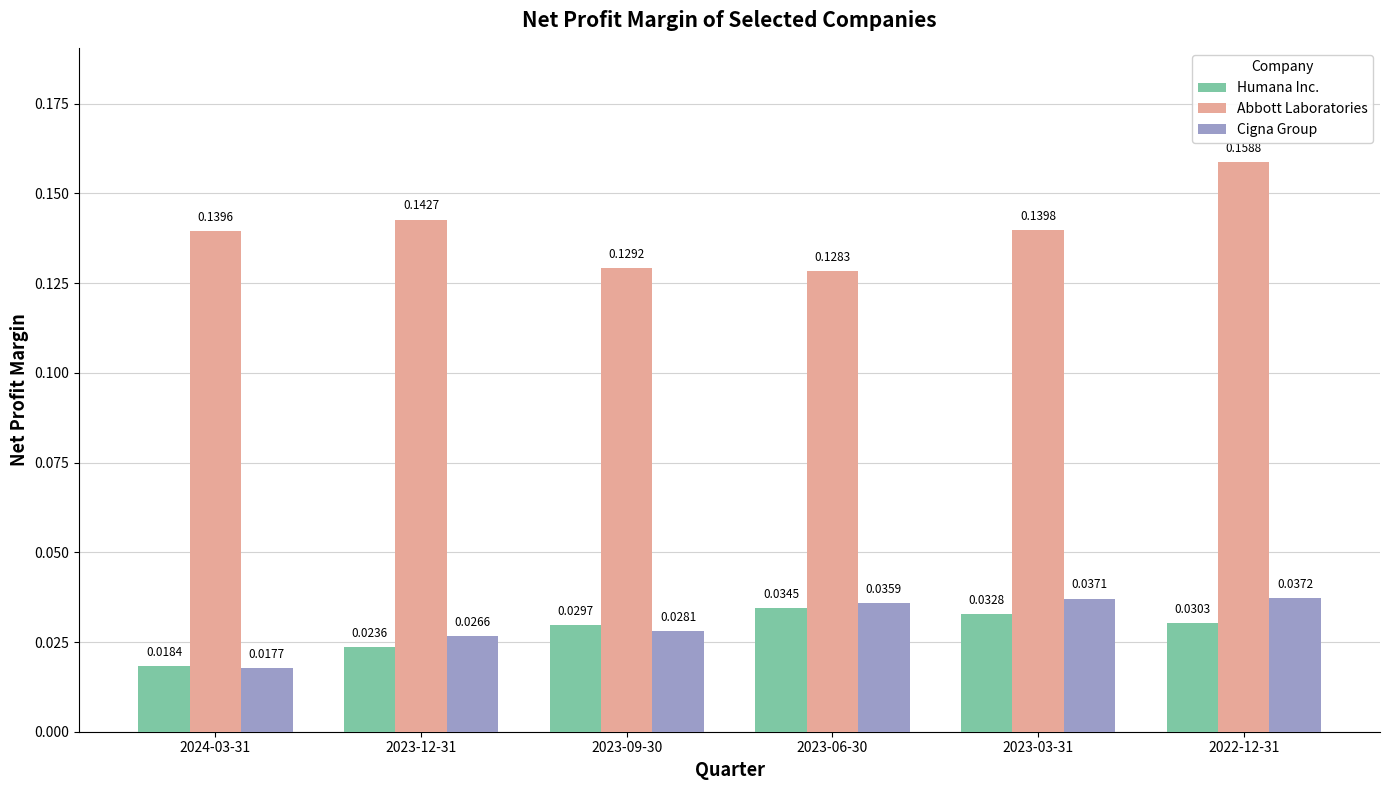

Which series has the largest total across all categories?

Abbott Laboratories